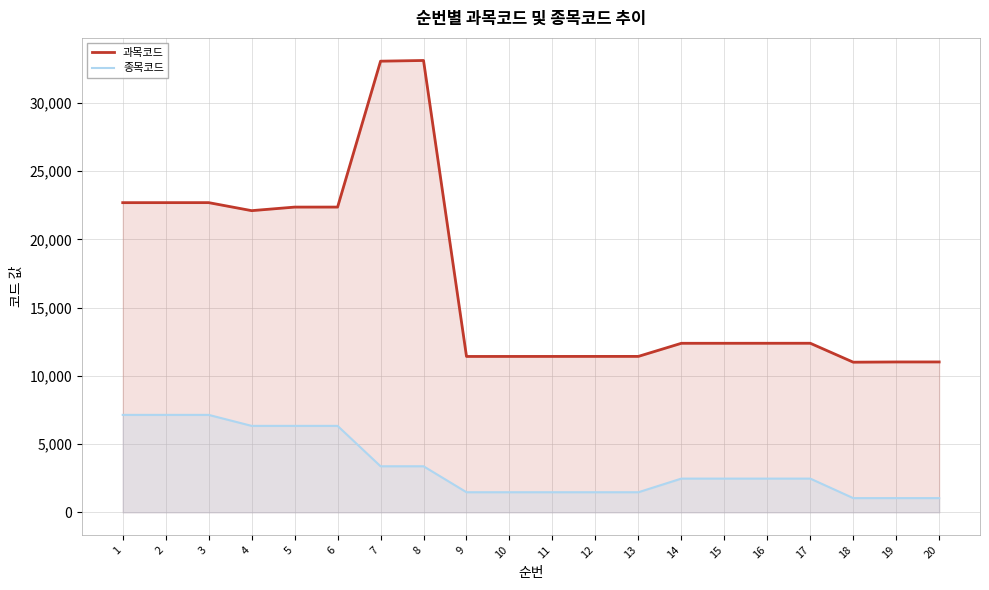

Rank the series at 18 from lowest to highest value.

종목코드, 과목코드